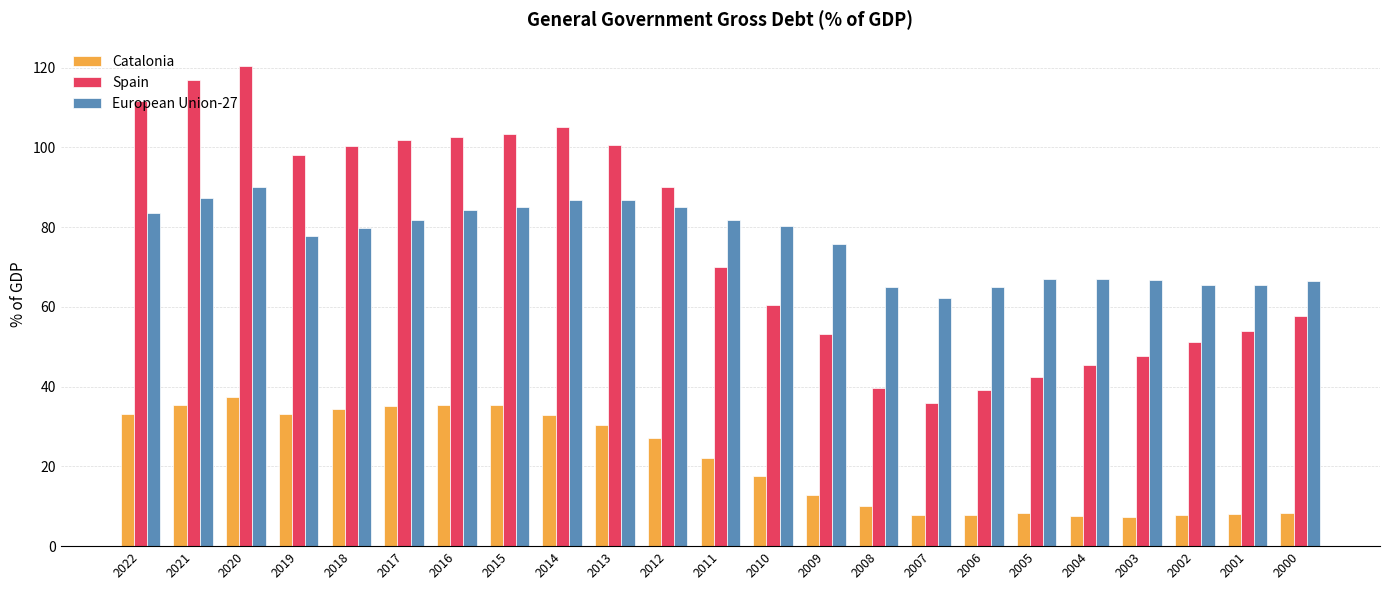

Which label corresponds to the largest value in the chart?

2020